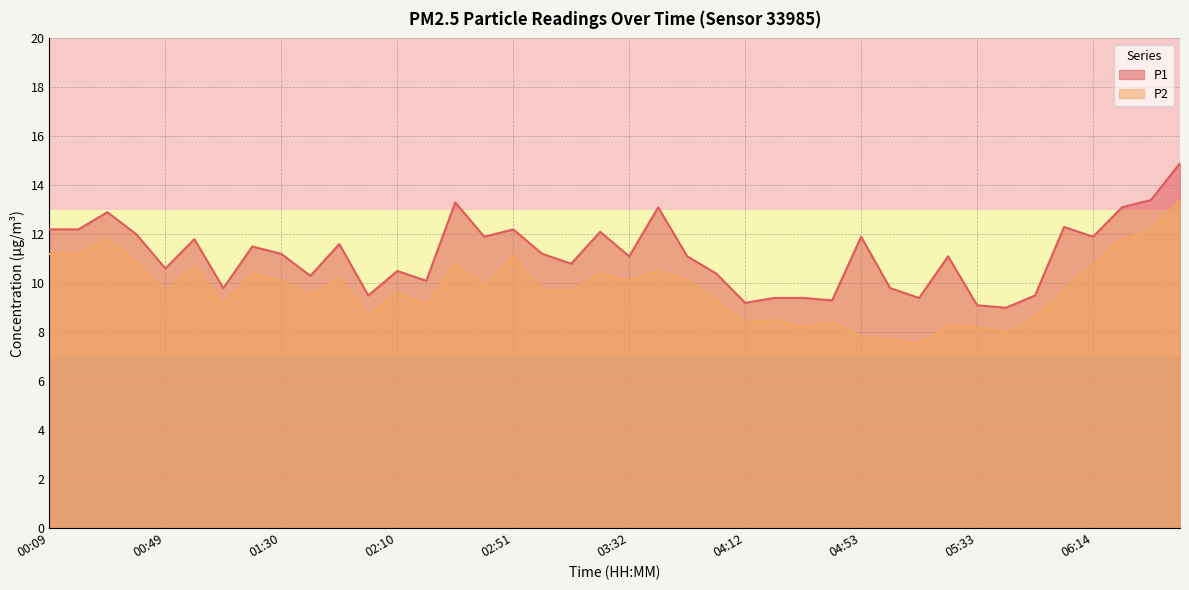

At which category is the sum across all series the highest?

06:54